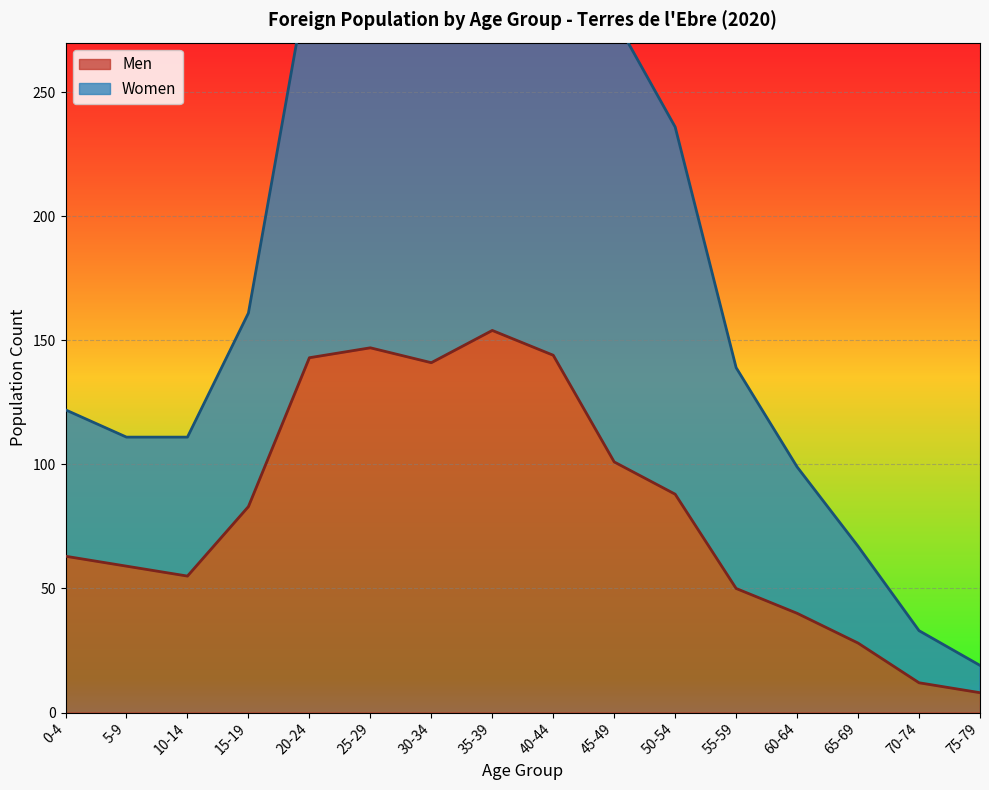

Rank the categories by Men value from highest to lowest.

35-39, 25-29, 40-44, 20-24, 30-34, 45-49, 50-54, 15-19, 0-4, 5-9, 10-14, 55-59, 60-64, 65-69, 70-74, 75-79